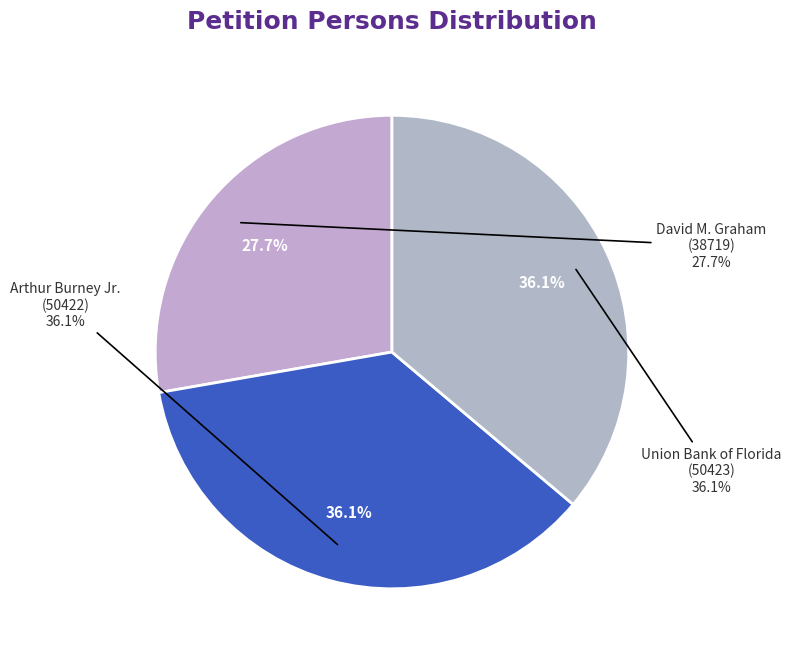

Between Arthur Burney Jr. (50422) and David M. Graham (38719), which is larger?

Arthur Burney Jr. (50422)